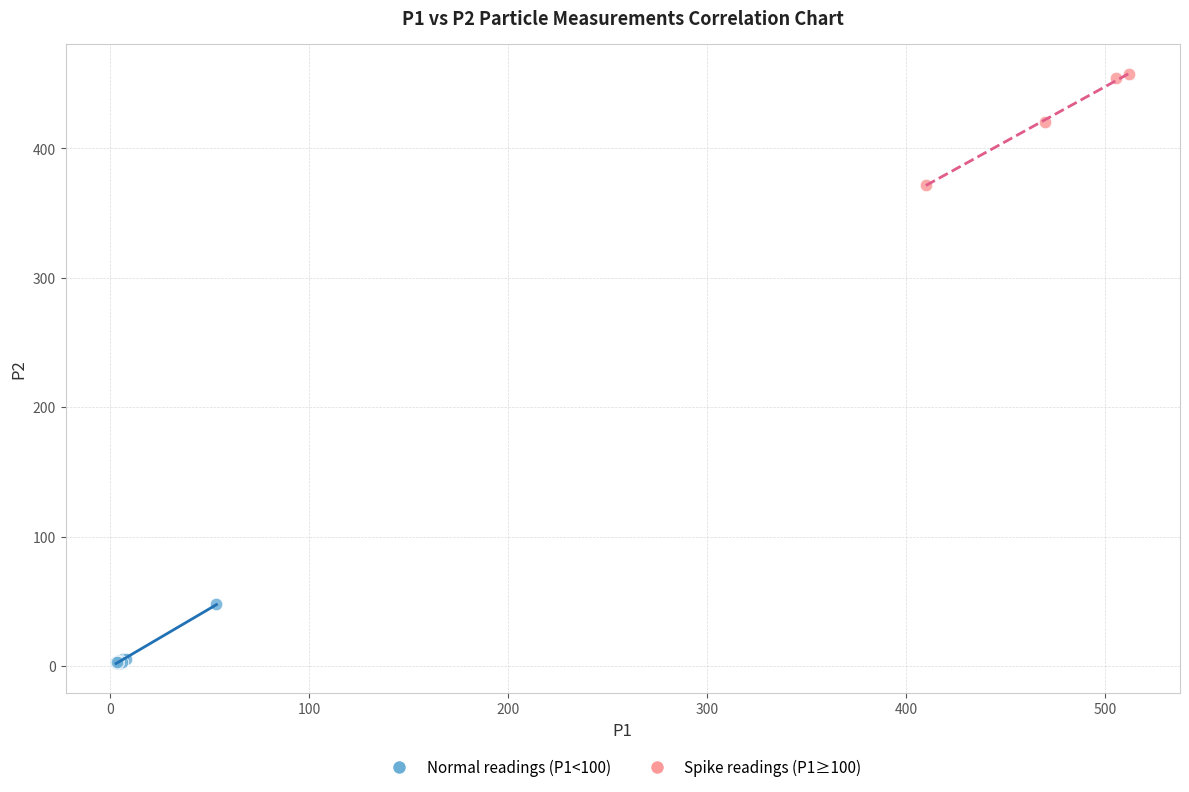

What are all the series names shown in the legend?

Normal readings (P1<100), Spike readings (P1≥100)